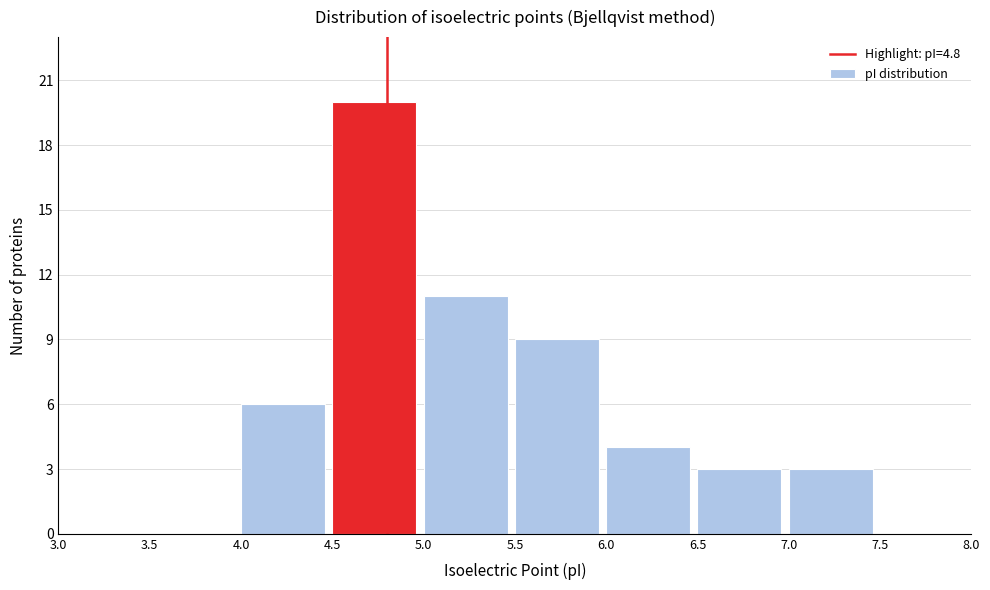

Which range on the x-axis has the tallest bar?

4.5 to 5.0